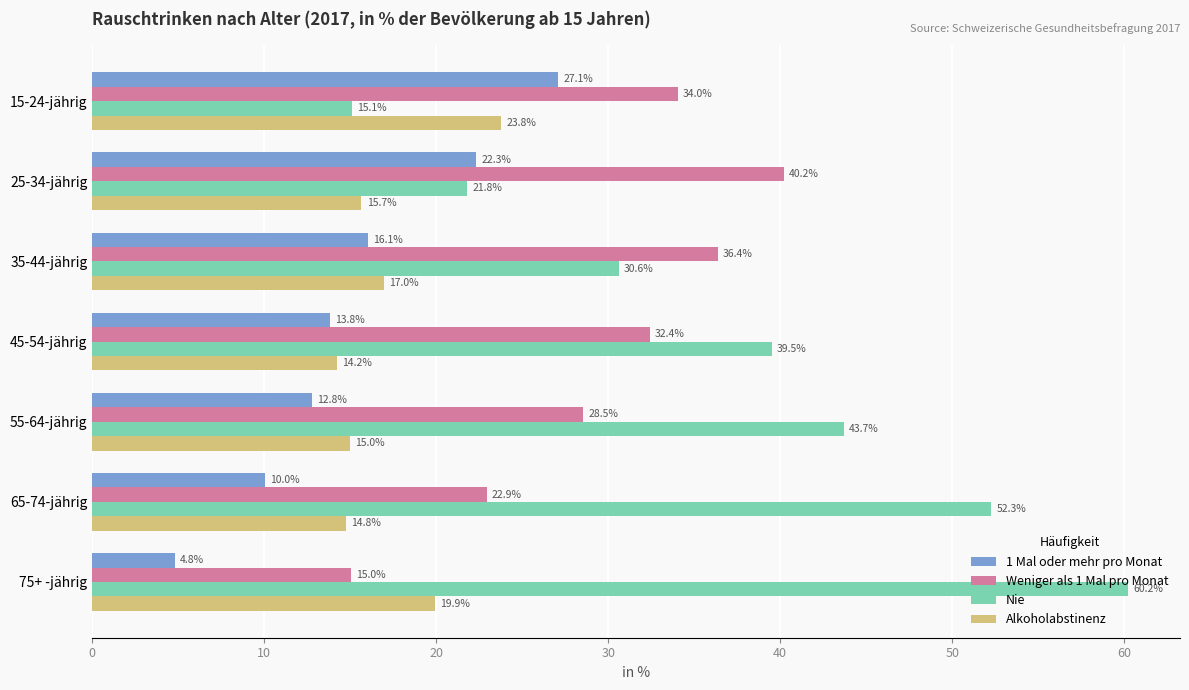

Read the Nie value at 15-24-jährig.

15.1